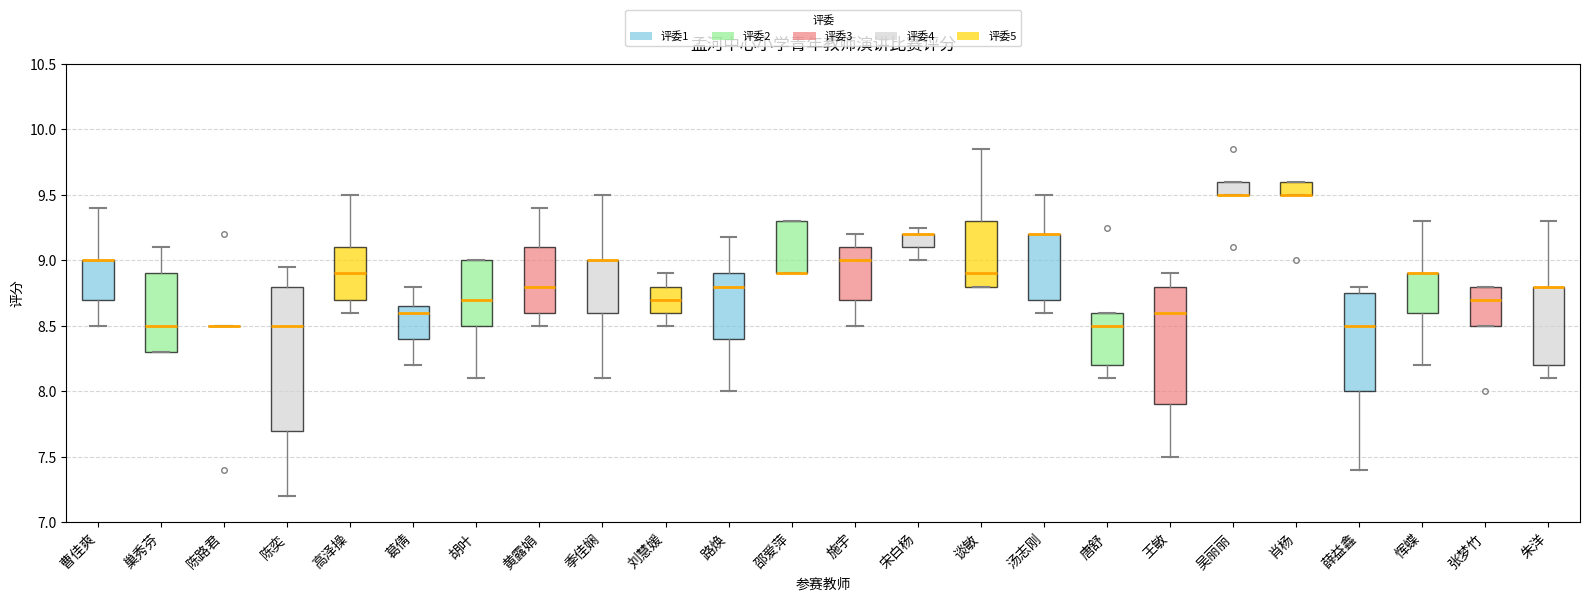

Reading left to right, read every box against the y-axis: the position of its median line, the range the box covers, and the ends of its whiskers. The values are not printed on the chart, so give them approximately, as read against the axis.

曹佳爽: median 9.00 (drawn on the box's upper edge), box 8.70 to 9.00, whiskers 8.50 to 9.40
巢秀芬: median 8.50, box 8.30 to 8.90, whiskers 8.30 to 9.10
陈路君: box collapsed to a line at 8.50, whiskers 8.50 to 8.50
陈奕: median 8.50, box 7.70 to 8.80, whiskers 7.20 to 8.95
高泽操: median 8.90, box 8.70 to 9.10, whiskers 8.60 to 9.50
葛倩: median 8.60, box 8.40 to 8.65, whiskers 8.20 to 8.80
胡叶: median 8.70, box 8.50 to 9.00, whiskers 8.10 to 9.00
黄露娟: median 8.80, box 8.60 to 9.10, whiskers 8.50 to 9.40
季佳娴: median 9.00 (drawn on the box's upper edge), box 8.60 to 9.00, whiskers 8.10 to 9.50
刘慧媛: median 8.70, box 8.60 to 8.80, whiskers 8.50 to 8.90
路焕: median 8.80, box 8.40 to 8.90, whiskers 8.00 to 9.20
邵爱萍: median 8.90 (drawn on the box's lower edge), box 8.90 to 9.30, whiskers 8.90 to 9.30
施宇: median 9.00, box 8.70 to 9.10, whiskers 8.50 to 9.20
宋白杨: median 9.20 (drawn on the box's upper edge), box 9.10 to 9.20, whiskers 9.00 to 9.25
谈敏: median 8.90, box 8.80 to 9.30, whiskers 8.80 to 9.85
汤志刚: median 9.20 (drawn on the box's upper edge), box 8.70 to 9.20, whiskers 8.60 to 9.50
唐舒: median 8.50, box 8.20 to 8.60, whiskers 8.10 to 8.60
王敏: median 8.60, box 7.90 to 8.80, whiskers 7.50 to 8.90
吴丽丽: median 9.50 (drawn on the box's lower edge), box 9.50 to 9.60, whiskers 9.50 to 9.60
肖杨: median 9.50 (drawn on the box's lower edge), box 9.50 to 9.60, whiskers 9.50 to 9.60
薛益鑫: median 8.50, box 8.00 to 8.75, whiskers 7.40 to 8.80
恽蝶: median 8.90 (drawn on the box's upper edge), box 8.60 to 8.90, whiskers 8.20 to 9.30
张梦竹: median 8.70, box 8.50 to 8.80, whiskers 8.50 to 8.80
朱洋: median 8.80 (drawn on the box's upper edge), box 8.20 to 8.80, whiskers 8.10 to 9.30